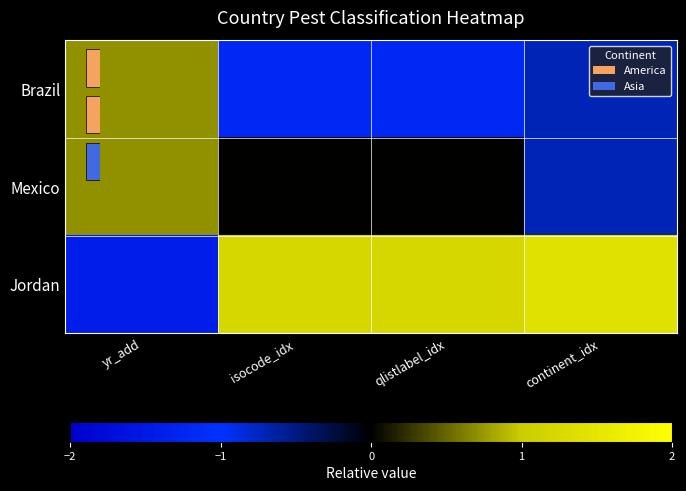

The value of Brazil at continent_idx is -0.7. True or false?

True